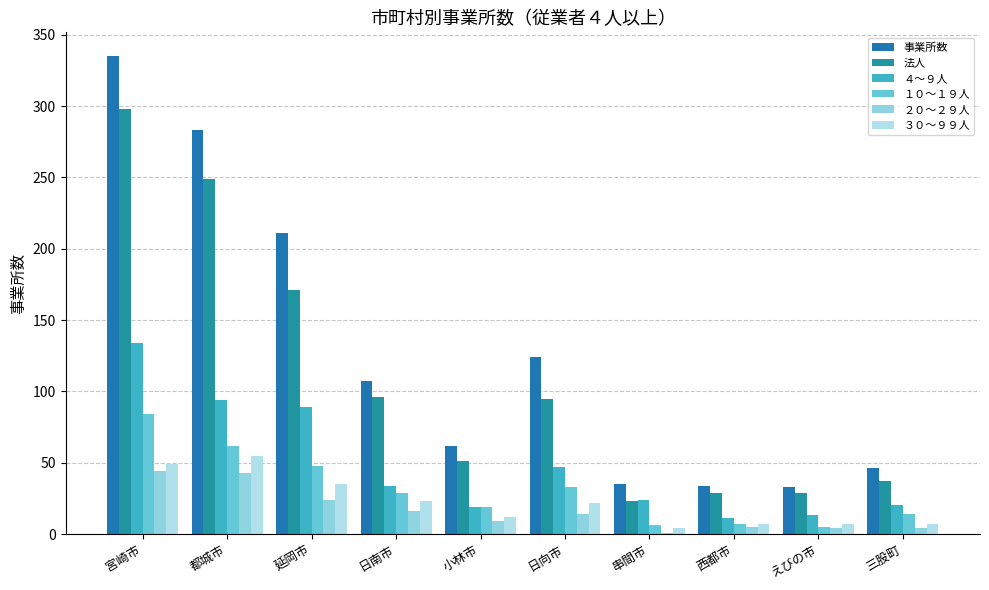

Is the value of ４～９人 at 日向市 greater than the value of 事業所数 at 小林市?

No